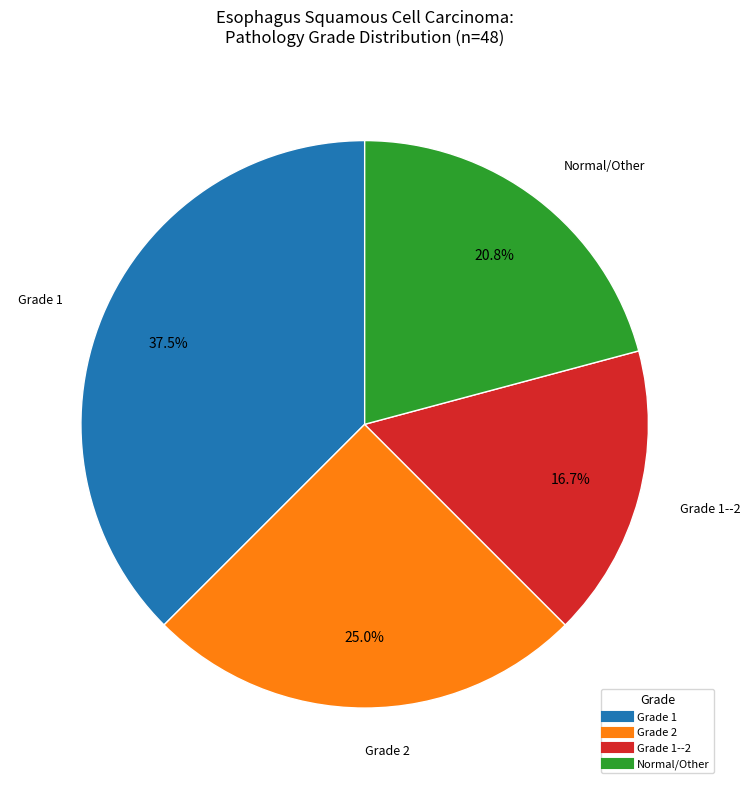

Is there any slice that represents more than half of the pie?

No